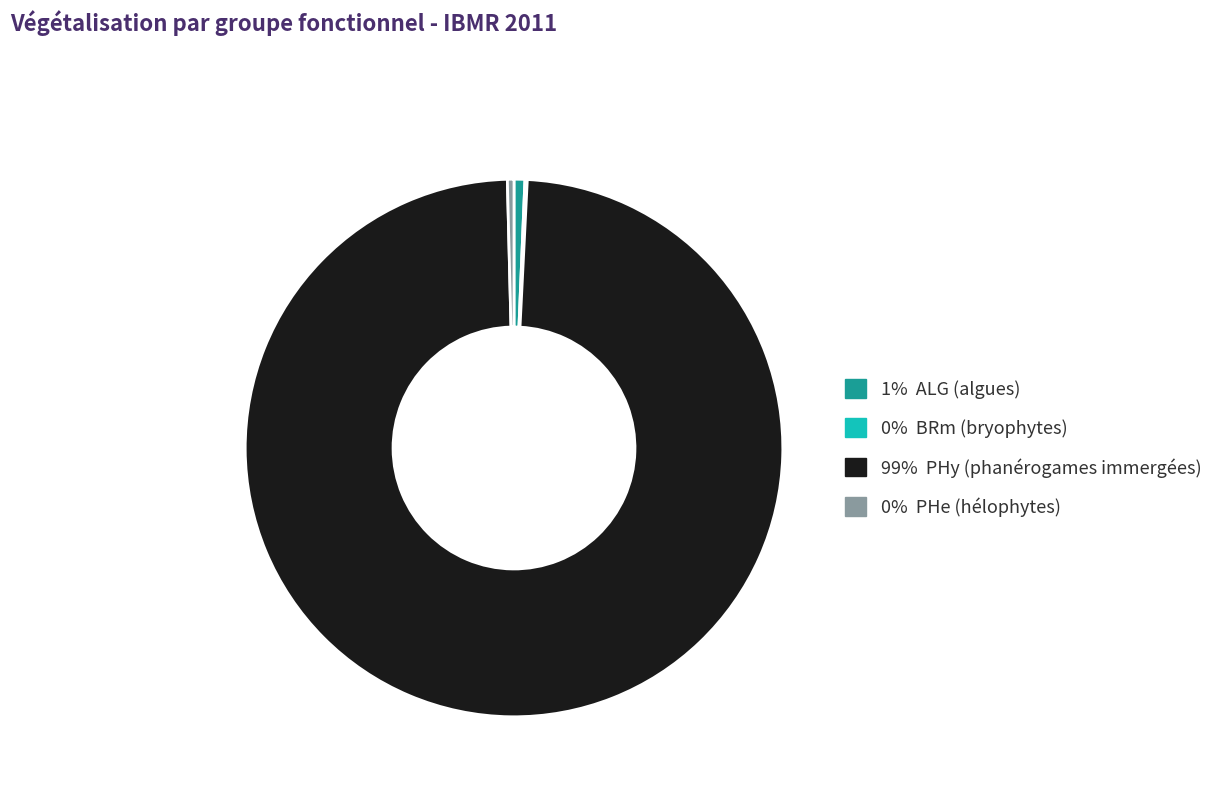

Is there any slice that represents more than half of the pie?

Yes